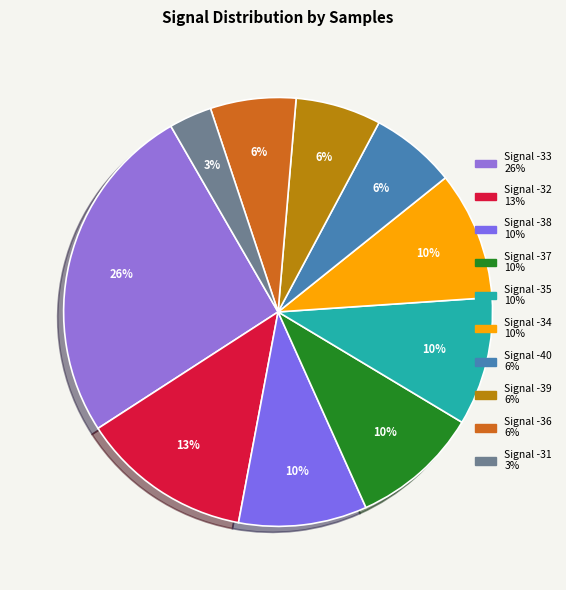

How many segments does this pie chart have?

10